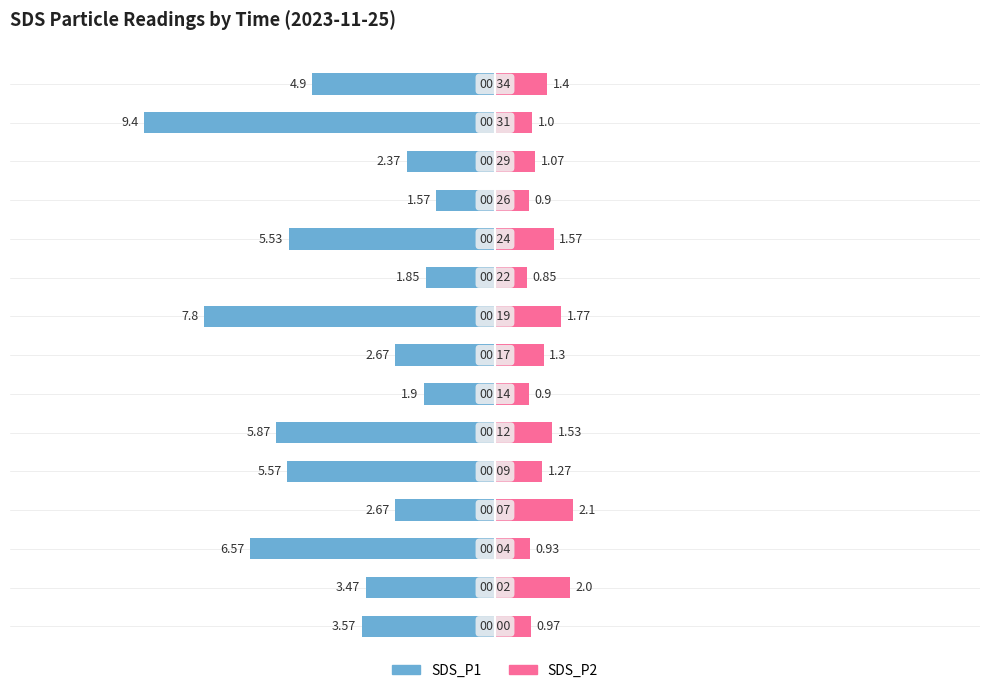

What is the value of the SDS_P2 bar at the 8th from the left?

1.3